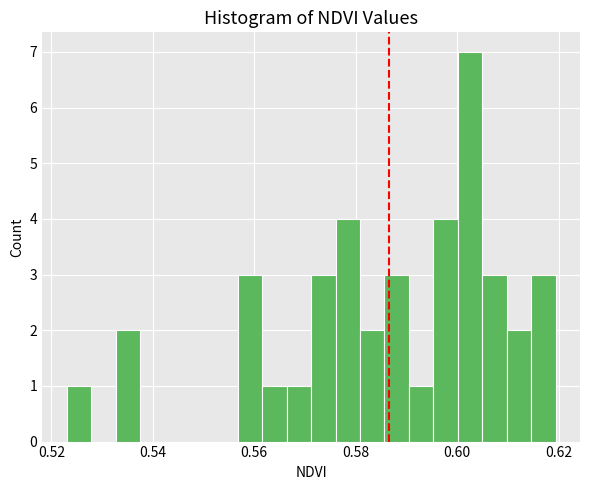

Read against the x-axis, roughly where is the centre of the tallest bar?

0.602